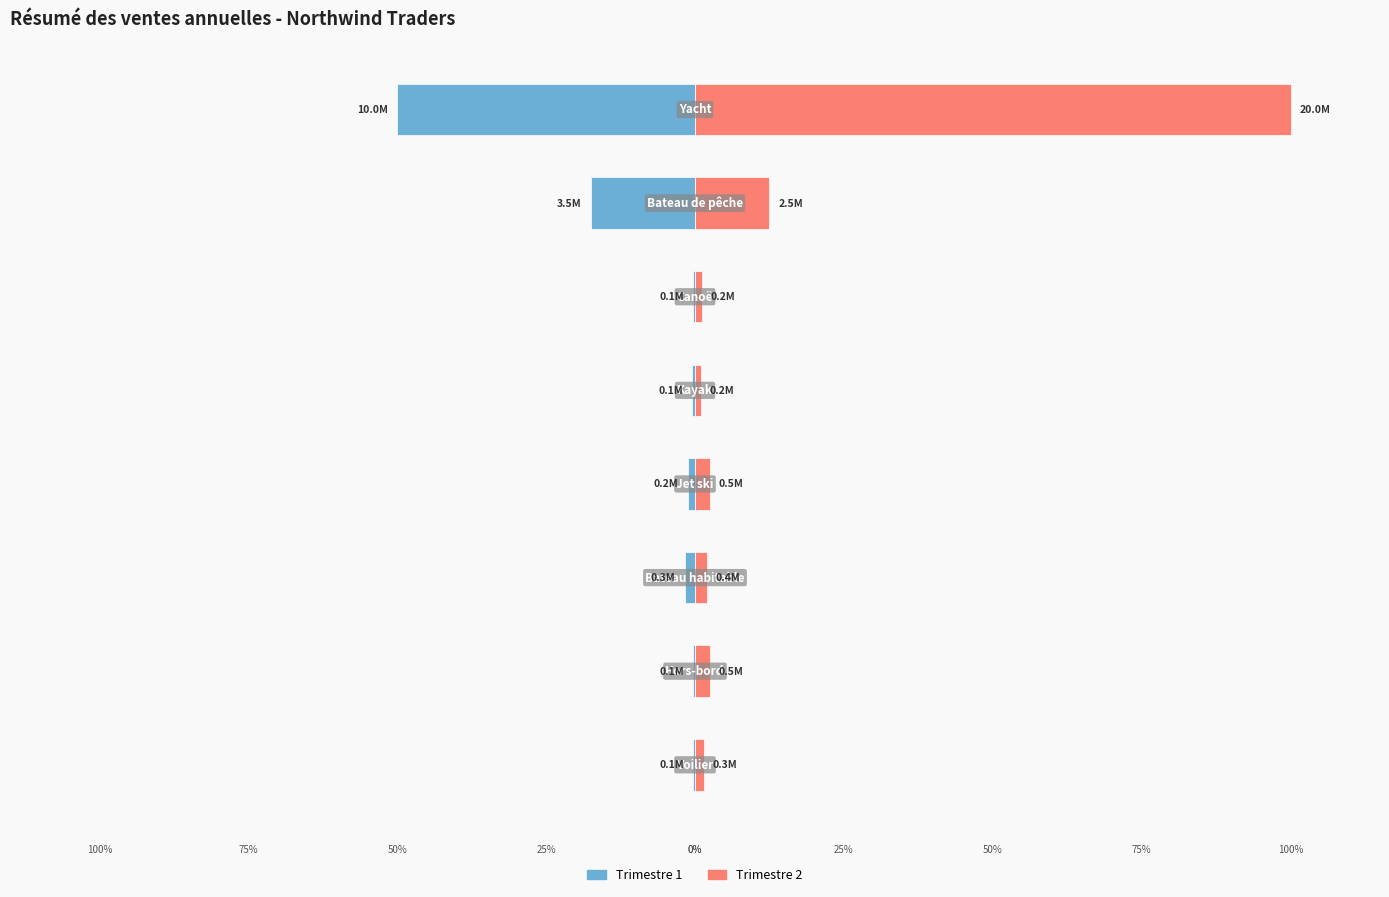

What is the sum of the Trimestre 1 values at 0 and 7?

-50.4